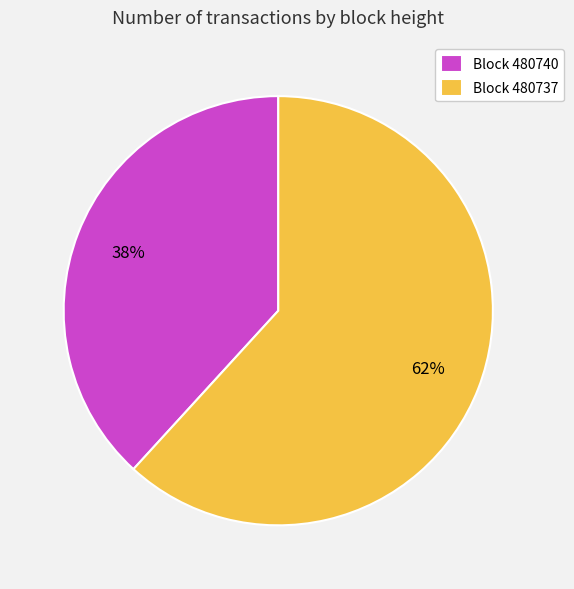

What is the ratio of the value at Block 480740 to the value at Block 480737?

0.6